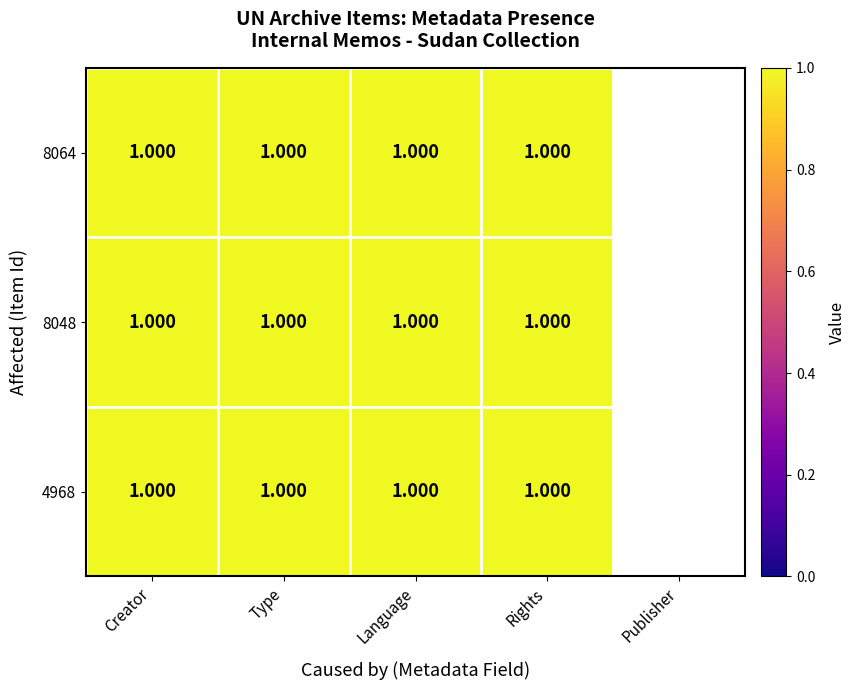

The 8048 series shows 1 at 8048. True or false?

True